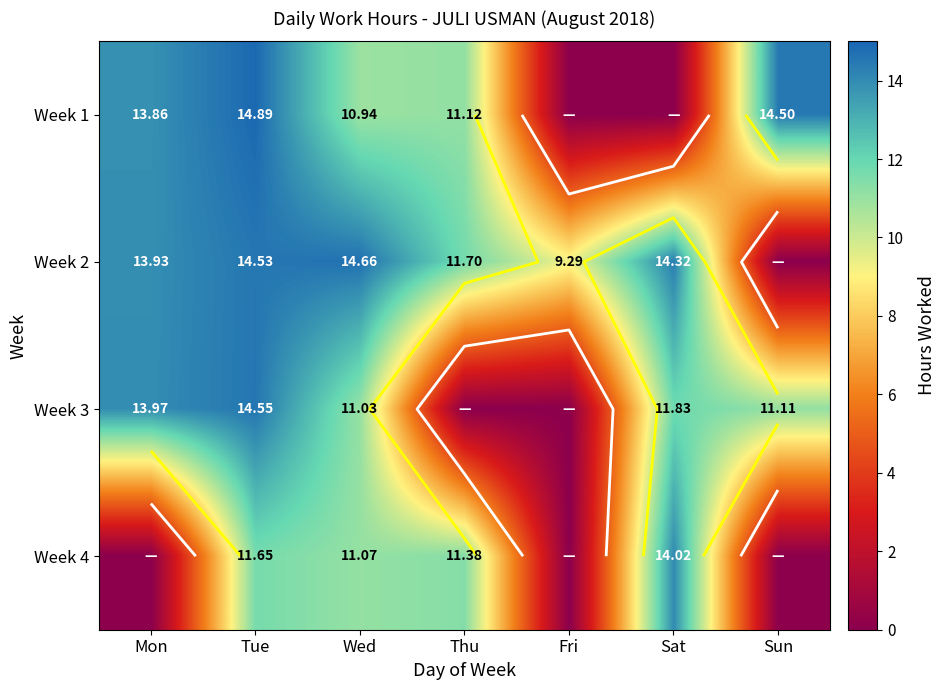

Where is Week 2 nearest to the value 7?

Fri